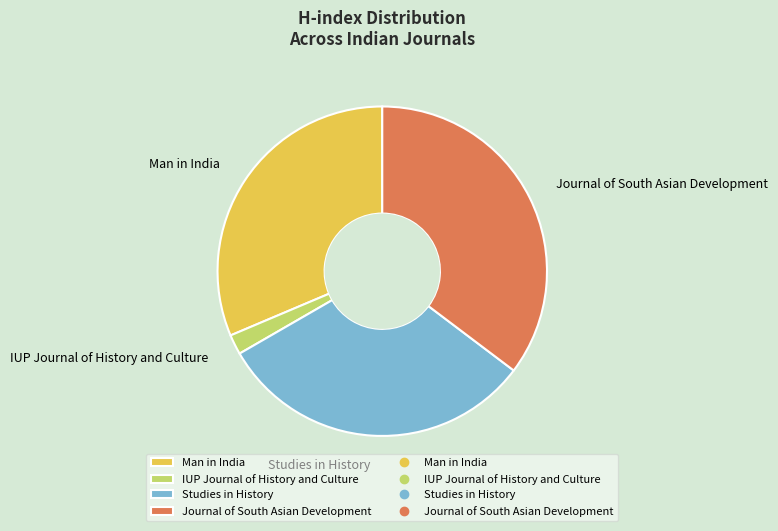

True or false: Studies in History accounts for 38% of the total.

False